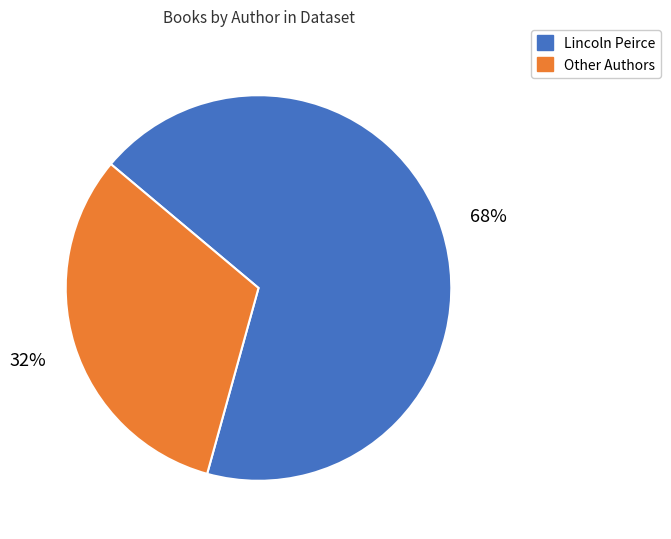

Is Other Authors the majority of the pie?

No